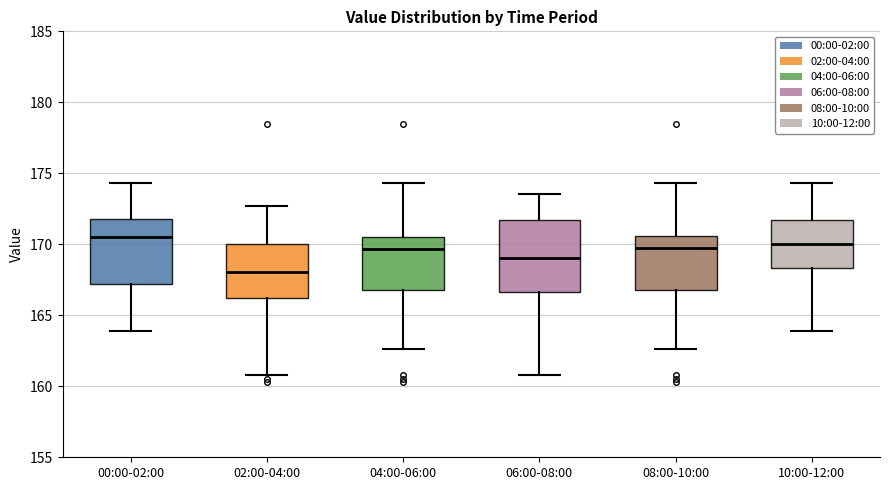

Reading left to right, read every box against the y-axis: the position of its median line, the range the box covers, and the ends of its whiskers. The values are not printed on the chart, so give them approximately, as read against the axis.

00:00-02:00: median 170.5, box 167.0 to 172.0, whiskers 164.0 to 174.5
02:00-04:00: median 168.0, box 166.0 to 170.0, whiskers 161.0 to 172.5
04:00-06:00: median 169.5, box 167.0 to 170.5, whiskers 162.5 to 174.5
06:00-08:00: median 169.0, box 166.5 to 171.5, whiskers 161.0 to 173.5
08:00-10:00: median 170.0, box 167.0 to 170.5, whiskers 162.5 to 174.5
10:00-12:00: median 170.0, box 168.5 to 171.5, whiskers 164.0 to 174.5